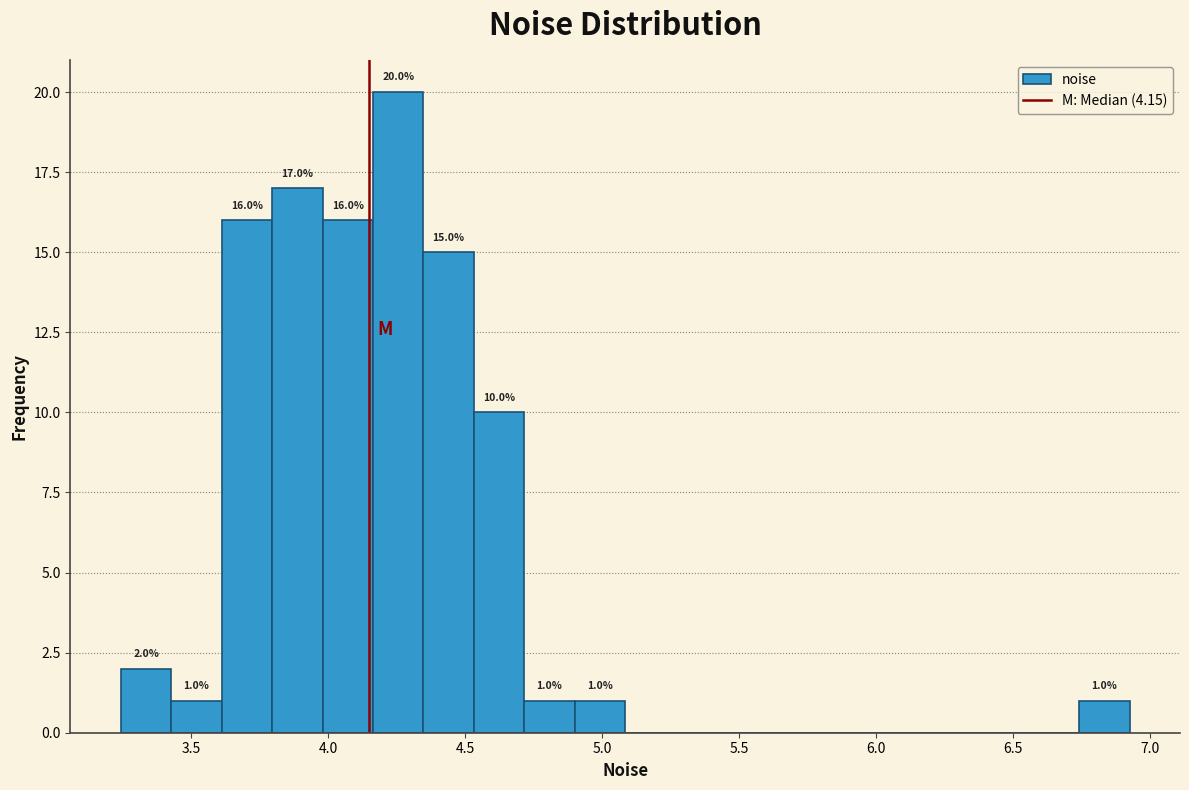

Read against the x-axis, roughly where is the centre of the tallest bar?

4.25